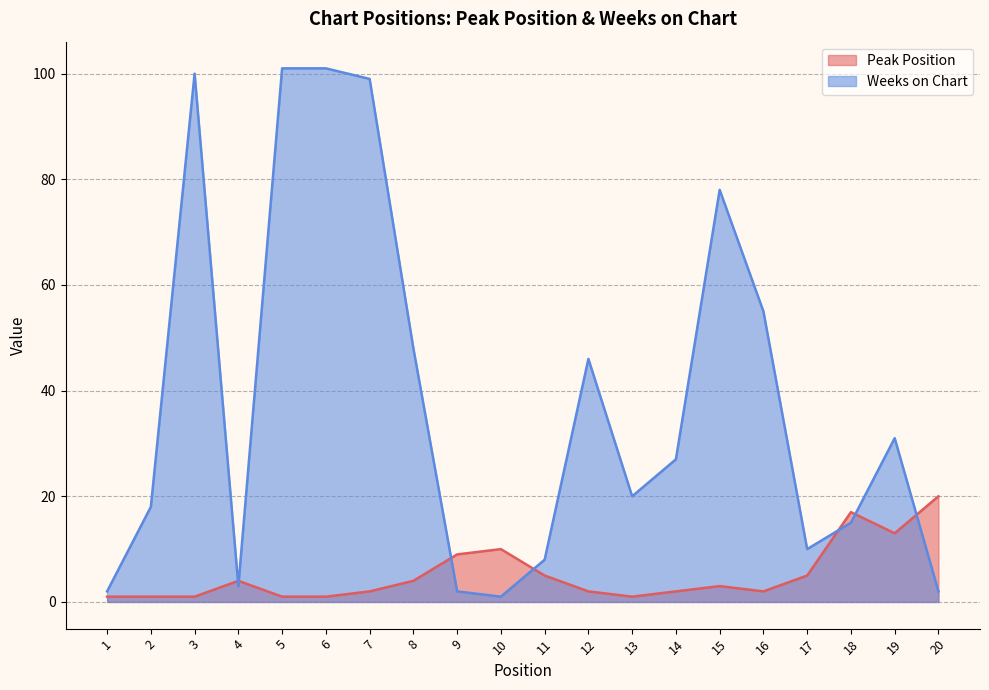

Which category has the highest value in the Peak Position series?

20